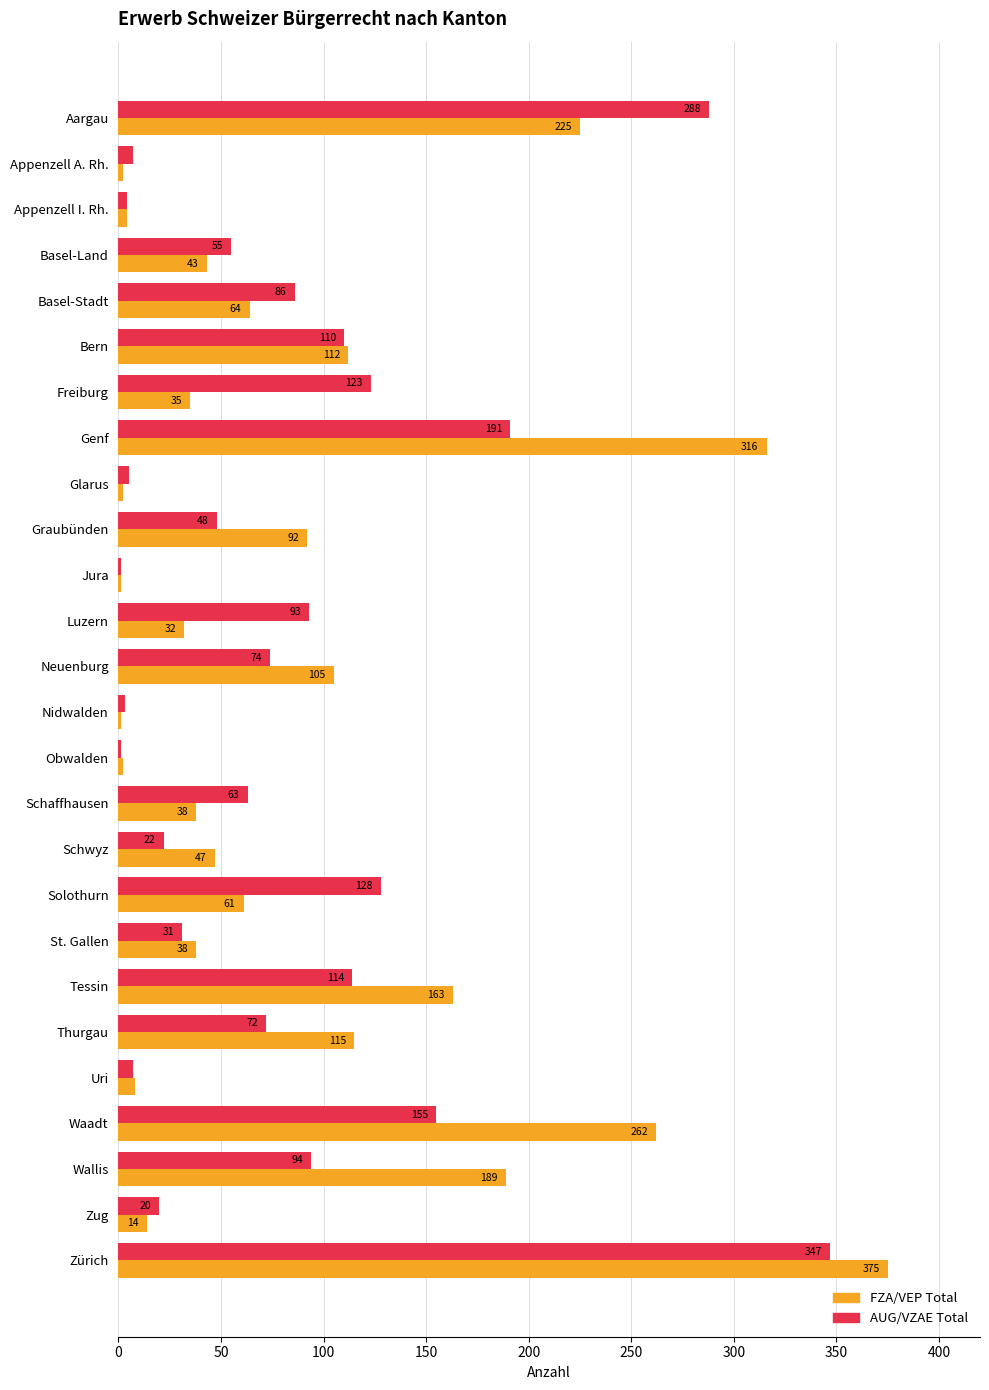

Between Basel-Stadt and Tessin, which series saw the biggest shift?

FZA/VEP Total